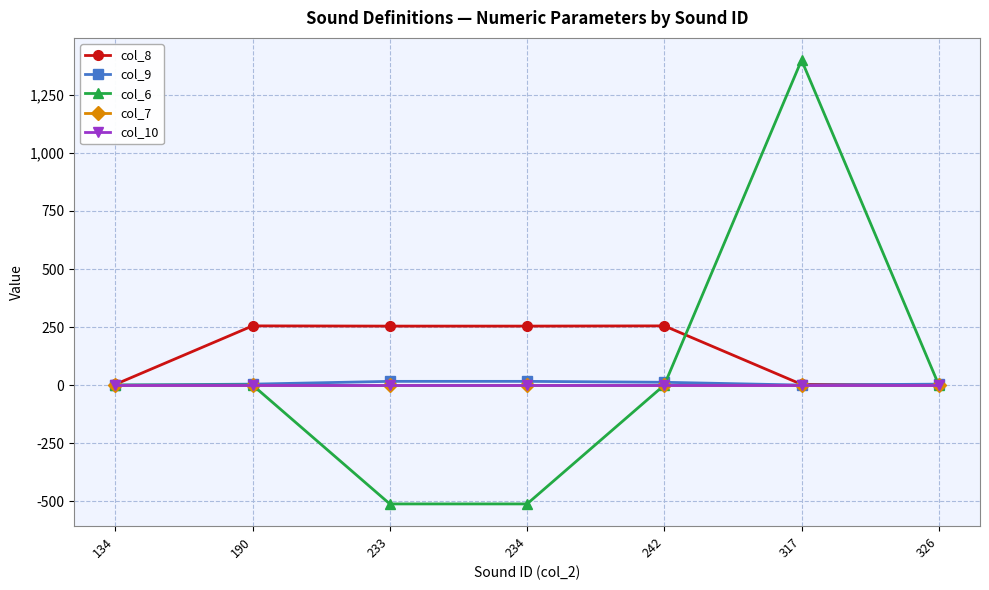

Is this an area chart (filled region under the line)?

No